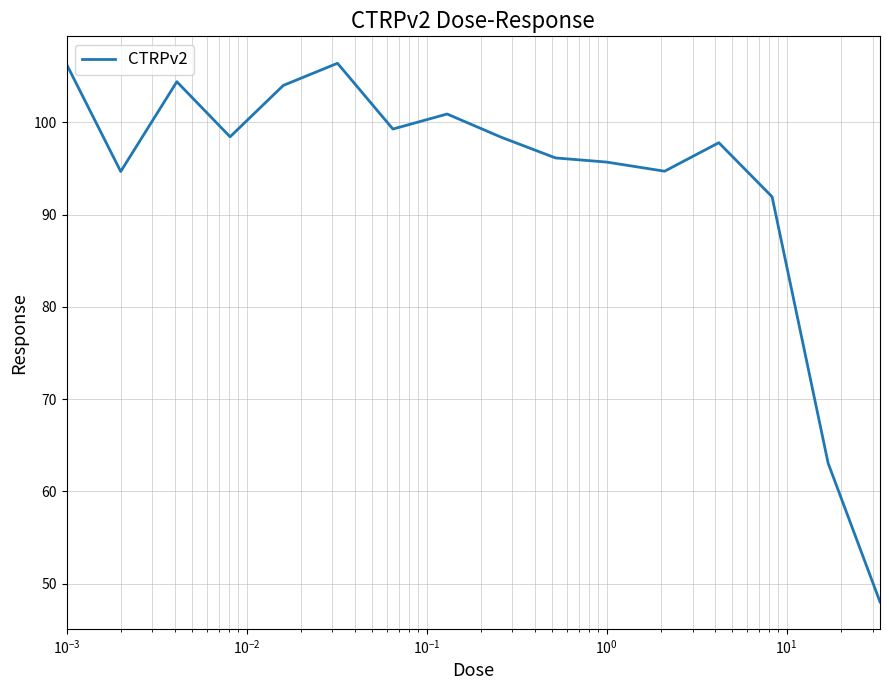

How many lines are shown in the chart?

1